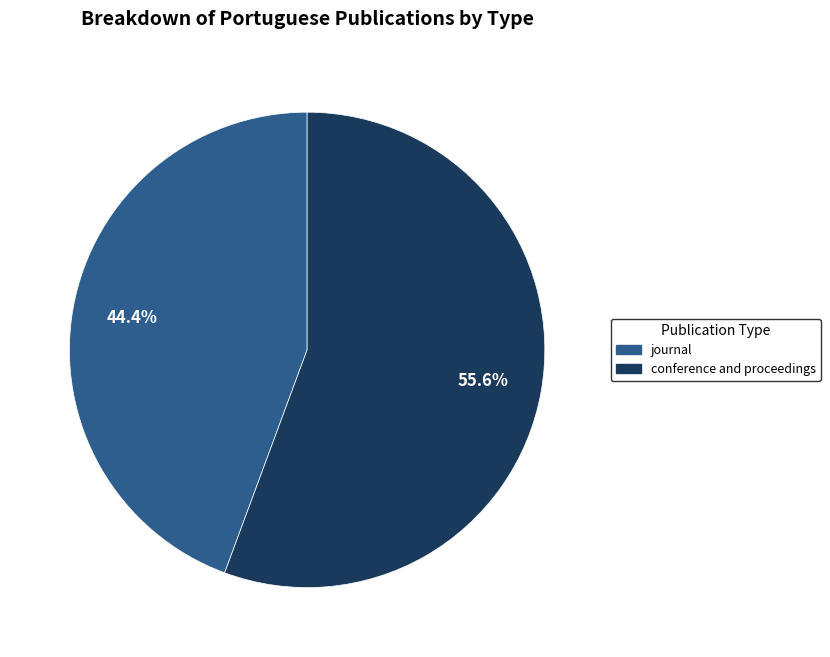

To the nearest percent, what percentage of the pie is journal?

44%